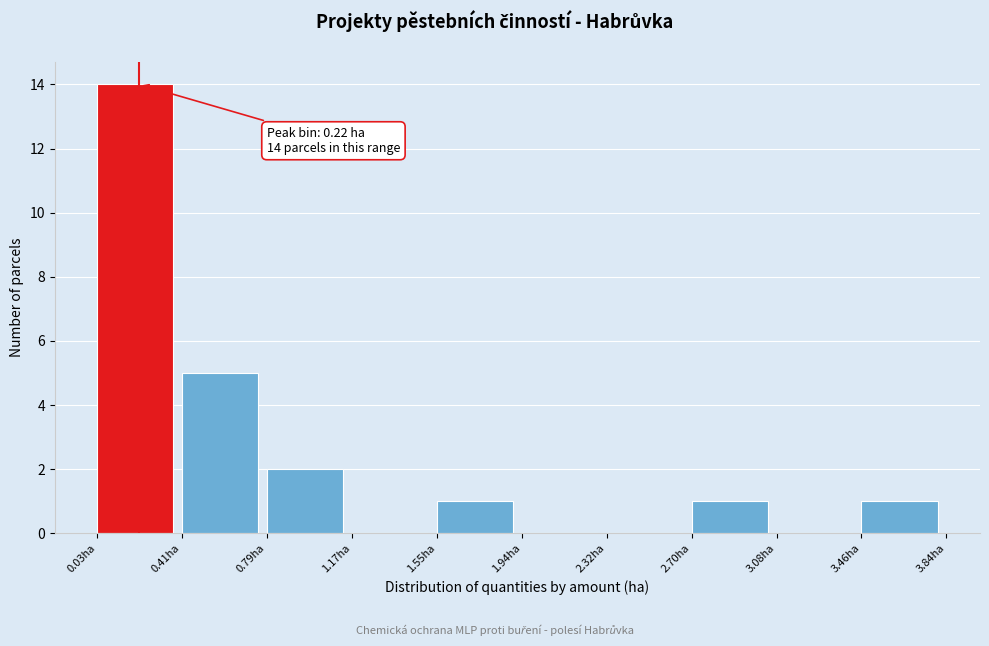

Which range on the x-axis has the tallest bar?

0.05 to 0.40